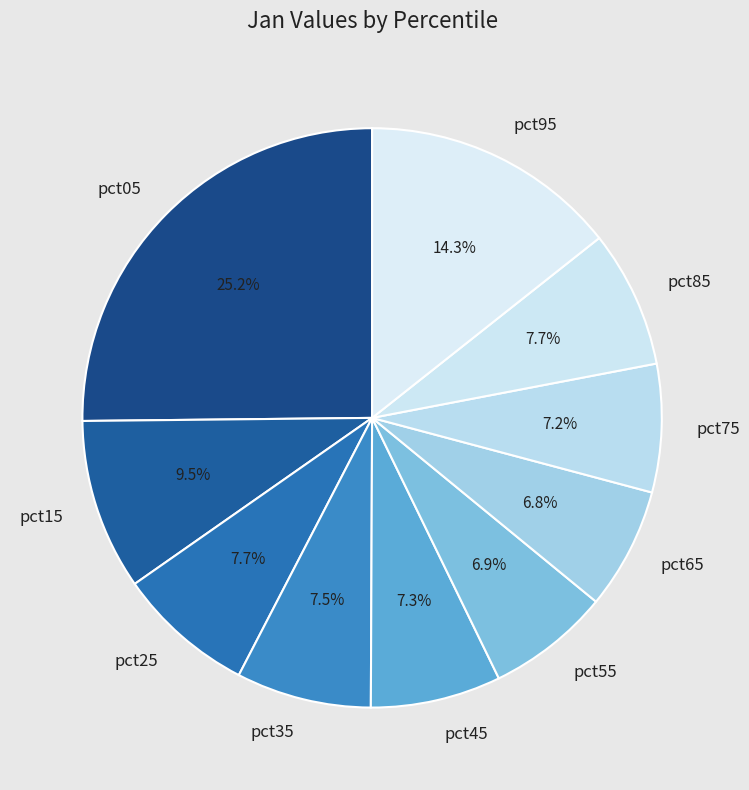

How many segments does this pie chart have?

10